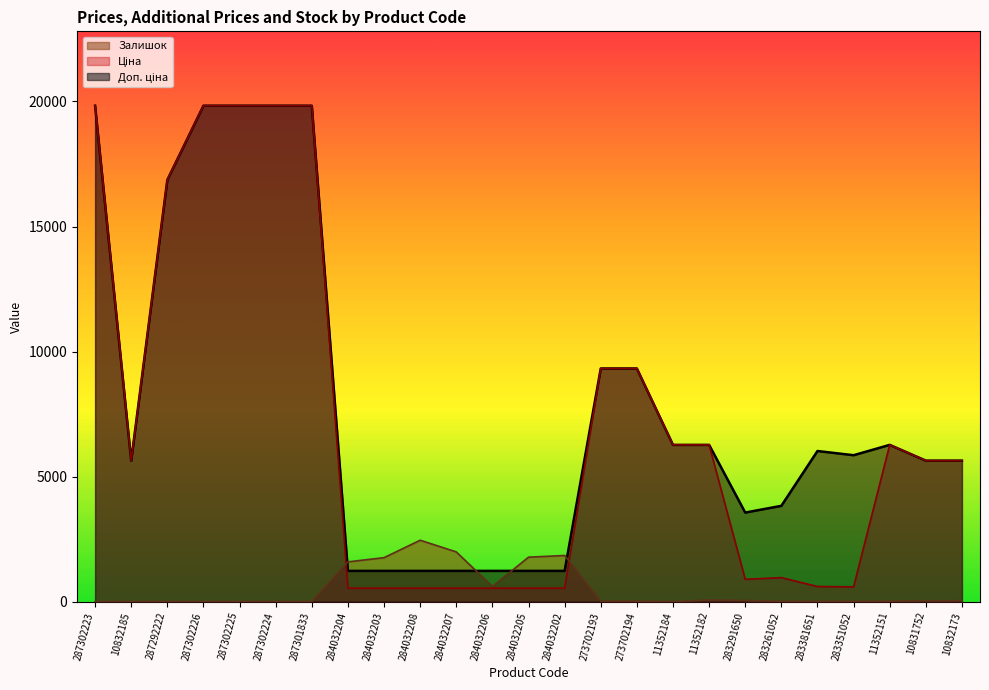

Where is Ціна nearest to the value 10183?

273702193